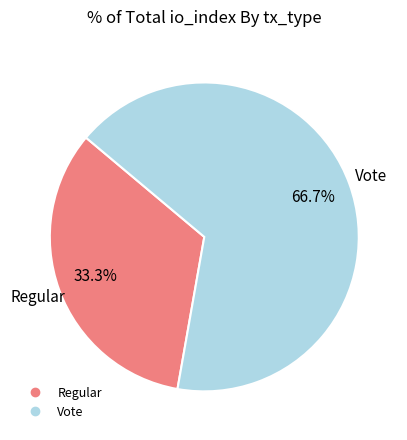

True or false: Regular accounts for 33% of the total.

True